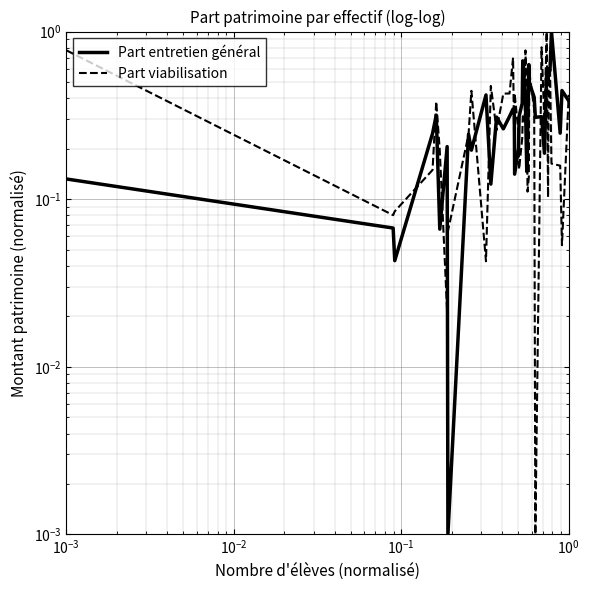

How many lines are shown in the chart?

2